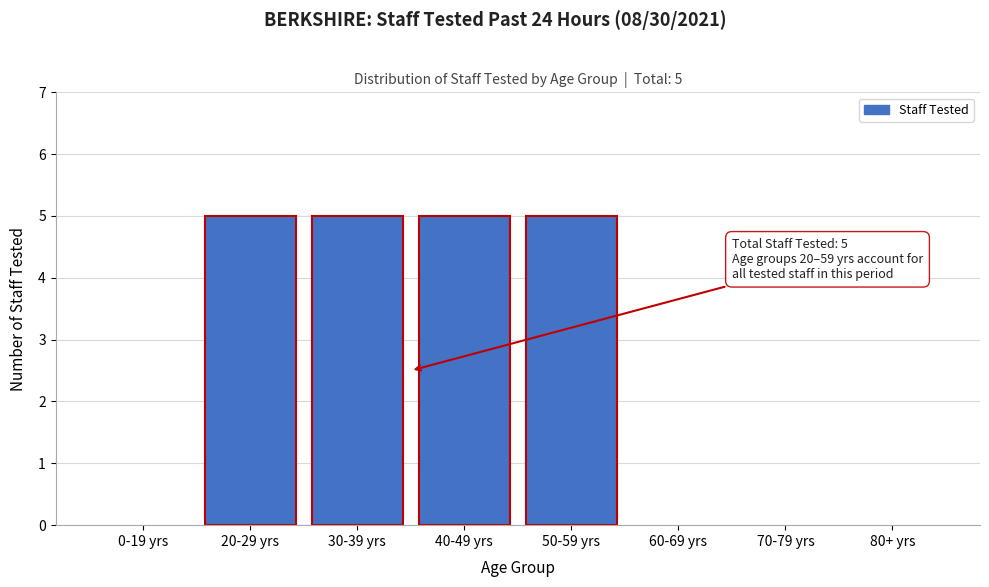

Reading left to right, list all the values displayed in this chart.

0-19 yrs=0	20-29 yrs=5	30-39 yrs=5	40-49 yrs=5	50-59 yrs=5	60-69 yrs=0	70-79 yrs=0	80+ yrs=0